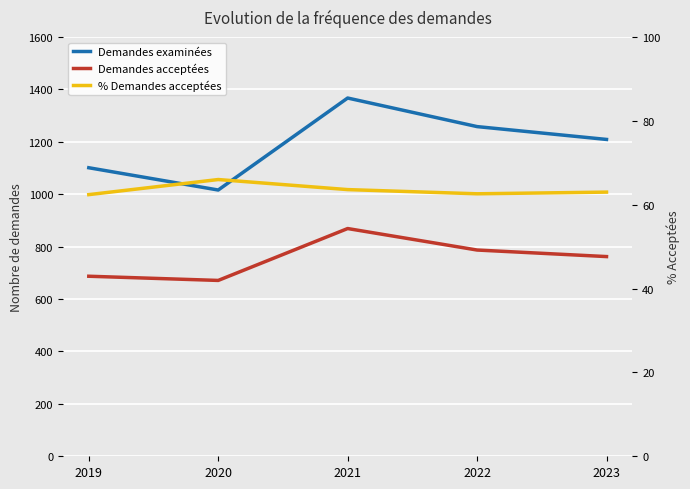

What is the value of the Demandes examinées point at the 1st from the left?

1101.0